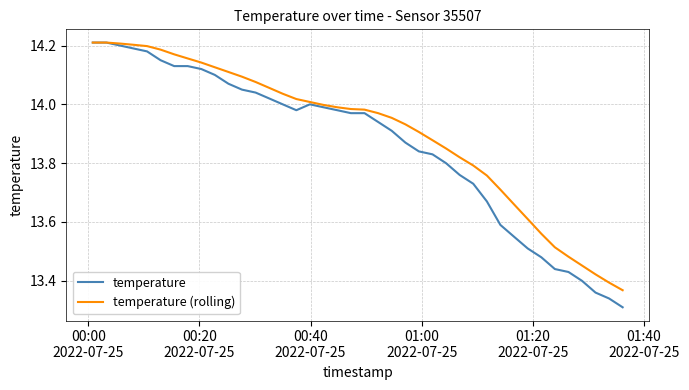

Which series has the widest spread of values?

temperature